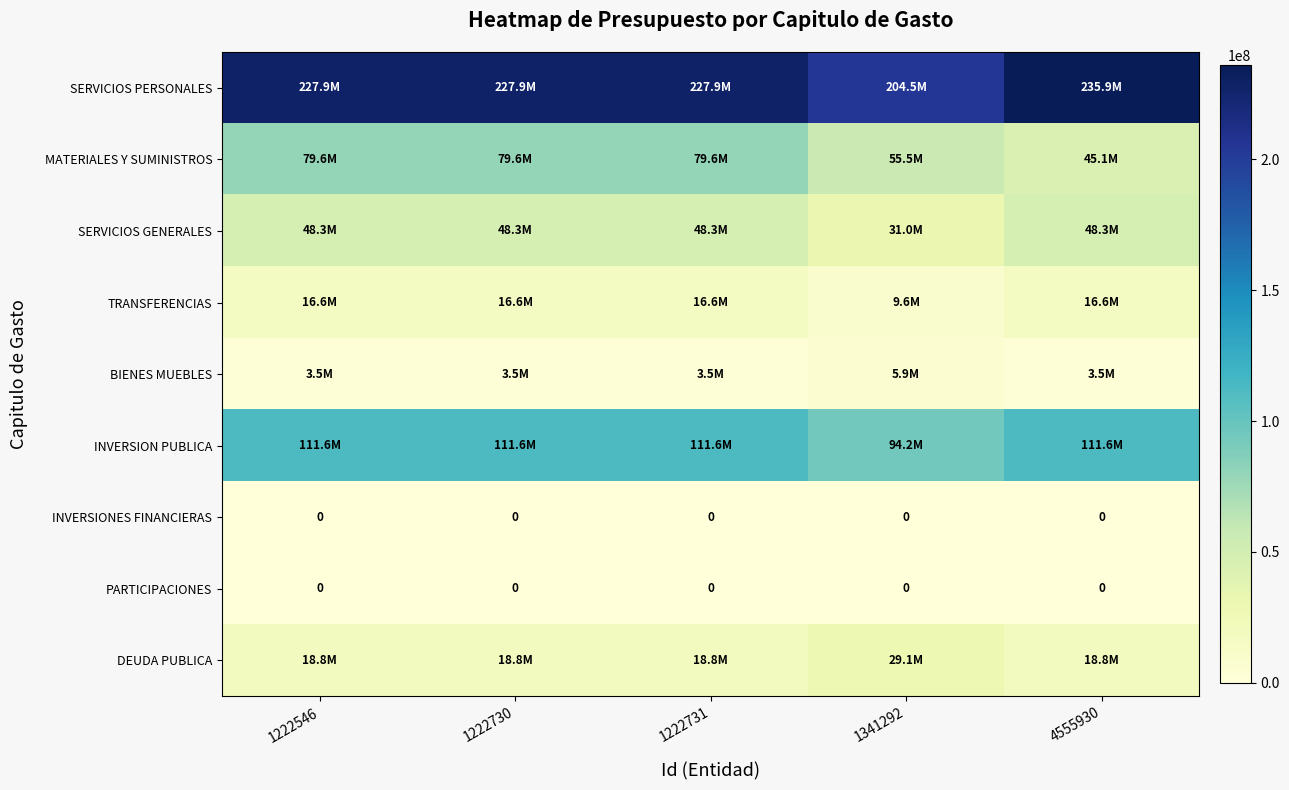

At which category is the sum across all series the highest?

1222546